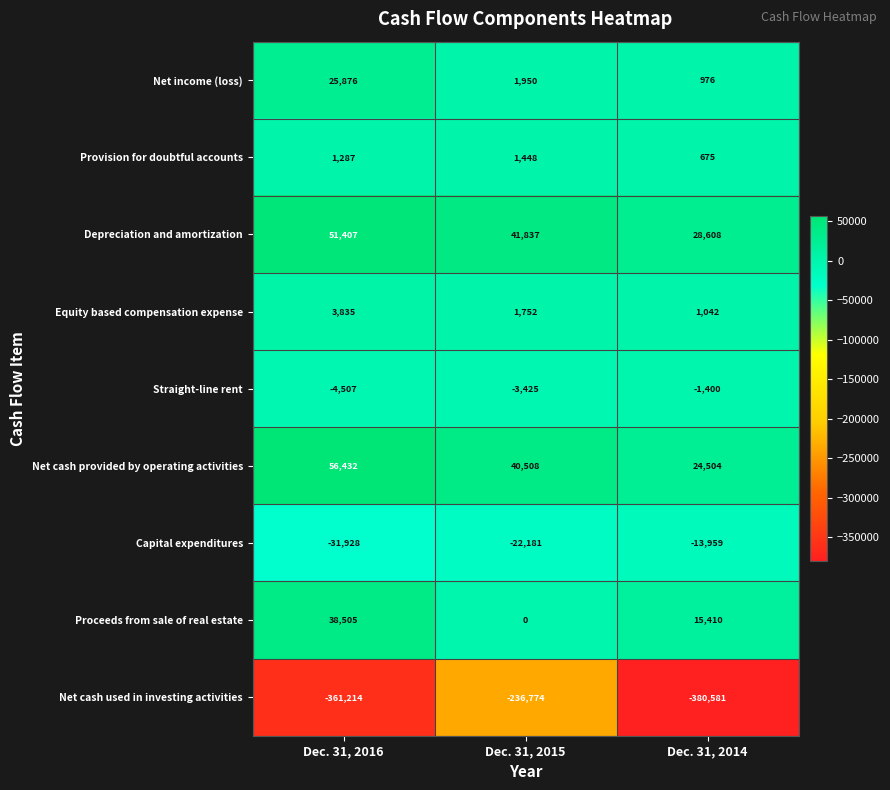

The Net cash used in investing activities series shows -513093 at Dec. 31, 2016. True or false?

False